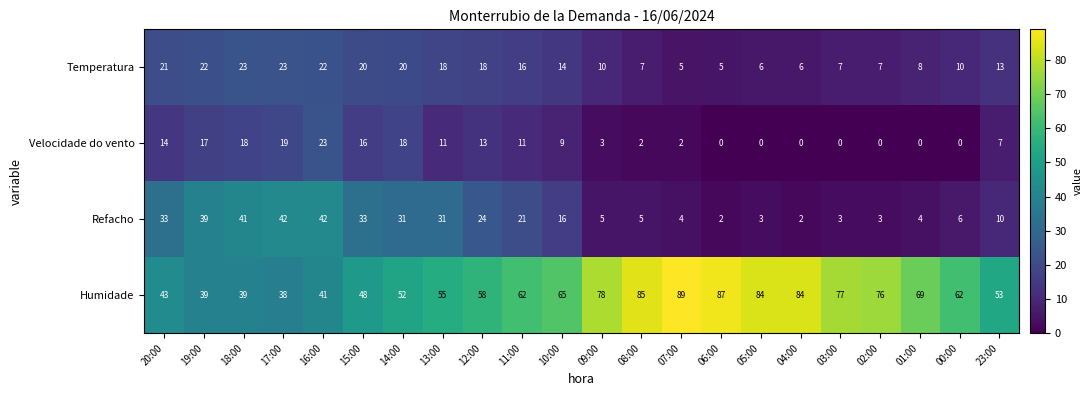

At how many categories does at least one series exceed 33?

22